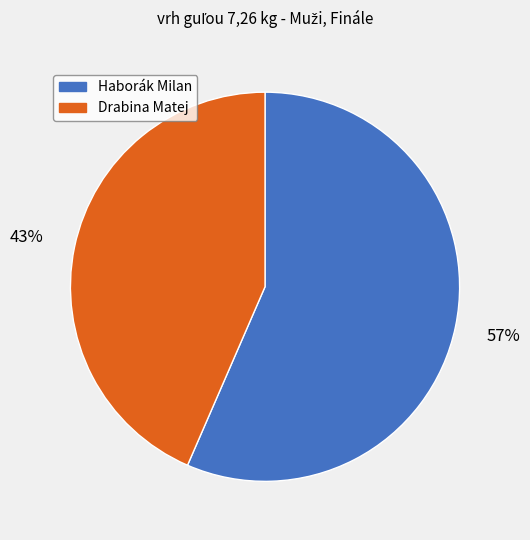

Approximately how many times larger is the value at Haborák Milan compared to Drabina Matej?

1.3